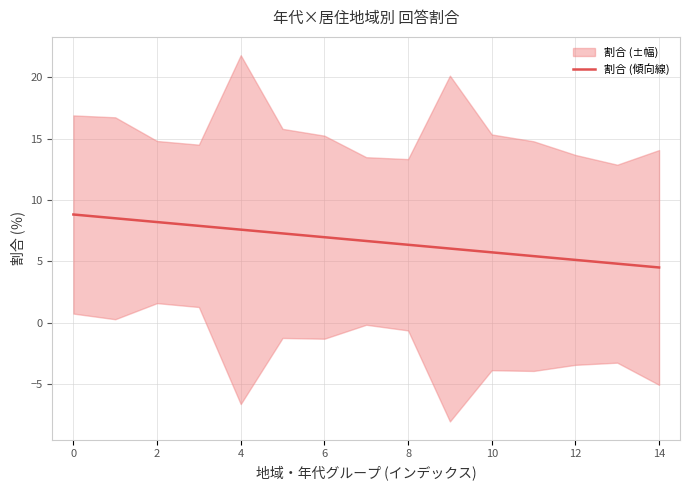

Does the chart have visible grid lines?

Yes